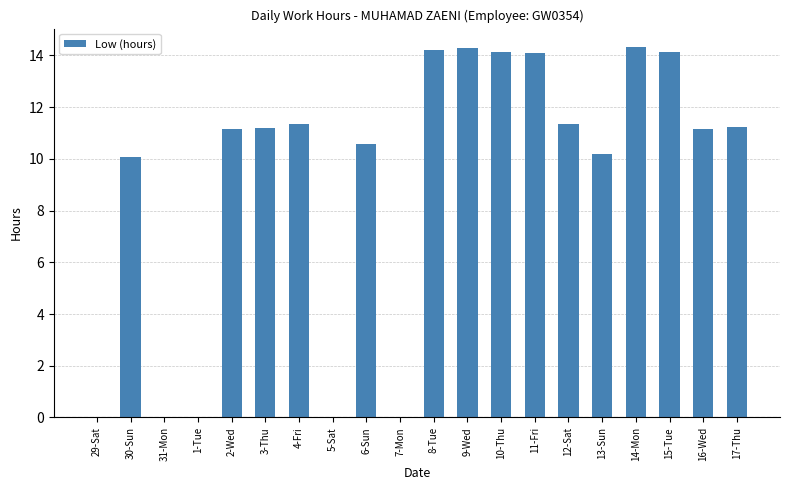

What is the greatest value displayed?

14.3